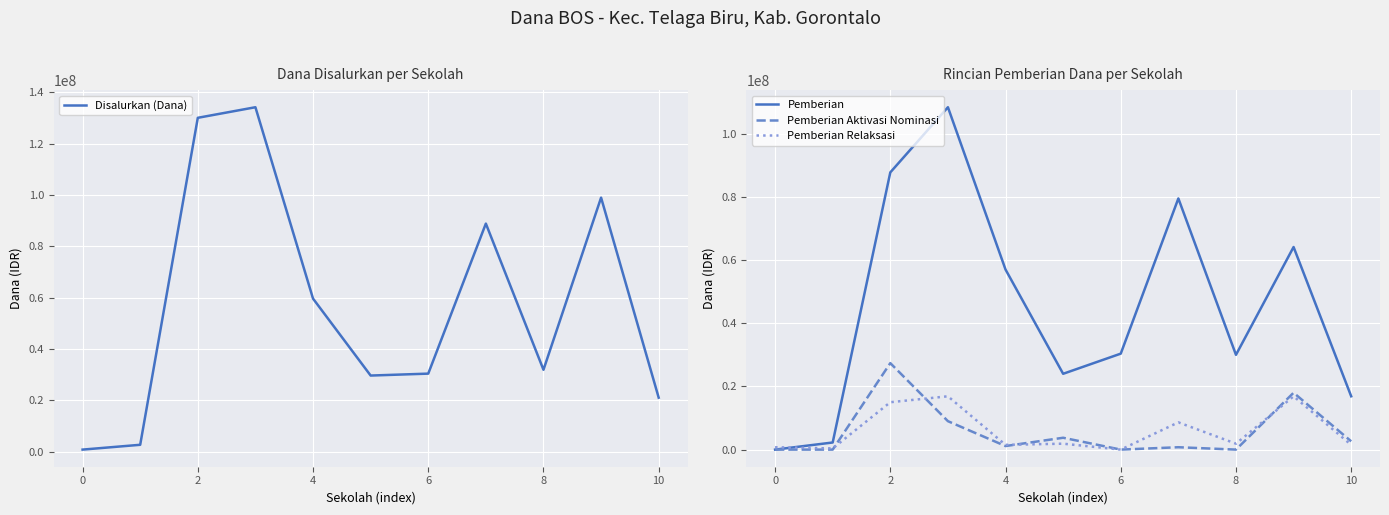

Which series has the widest spread of values?

Disalurkan (Dana)